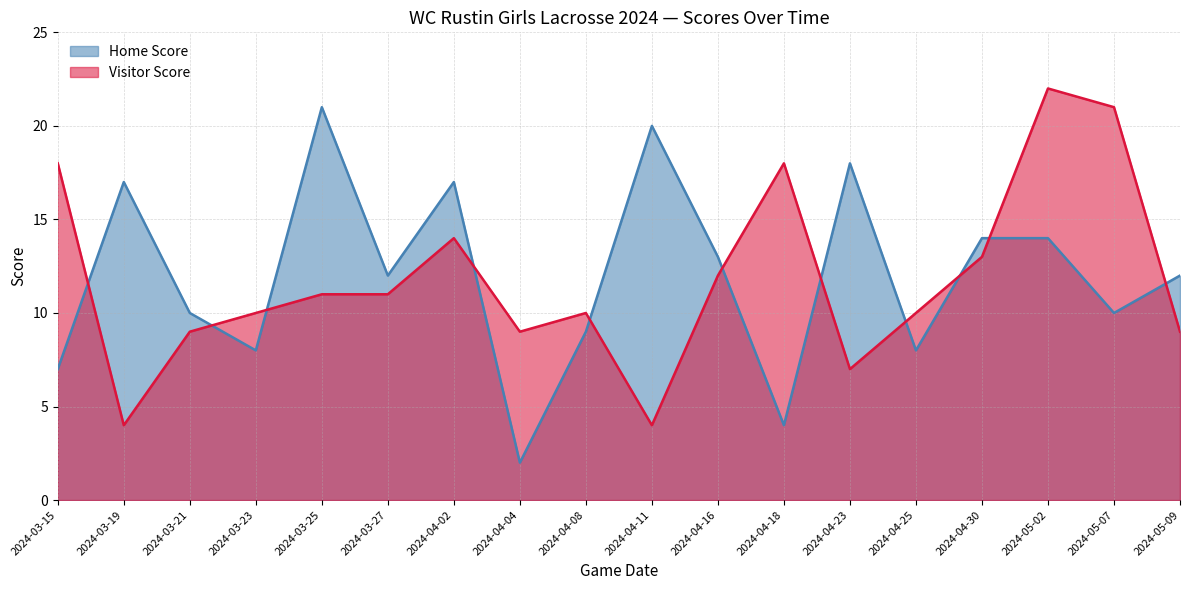

Is the value of Visitor Score at 2024-04-16 greater than the value of Home Score at 2024-04-04?

Yes